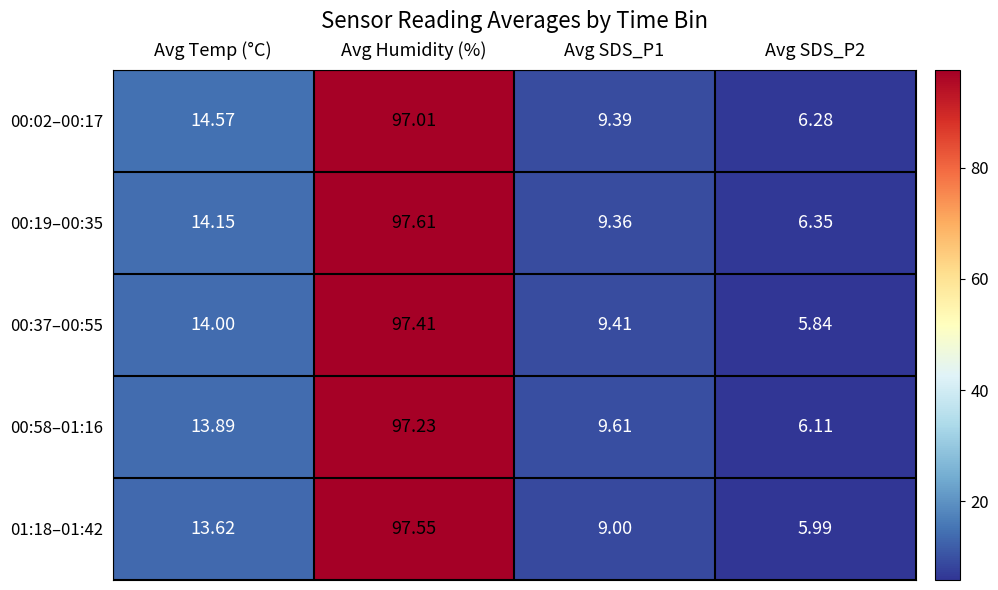

At which category does the chart reach its peak across all series?

Avg Humidity (%)